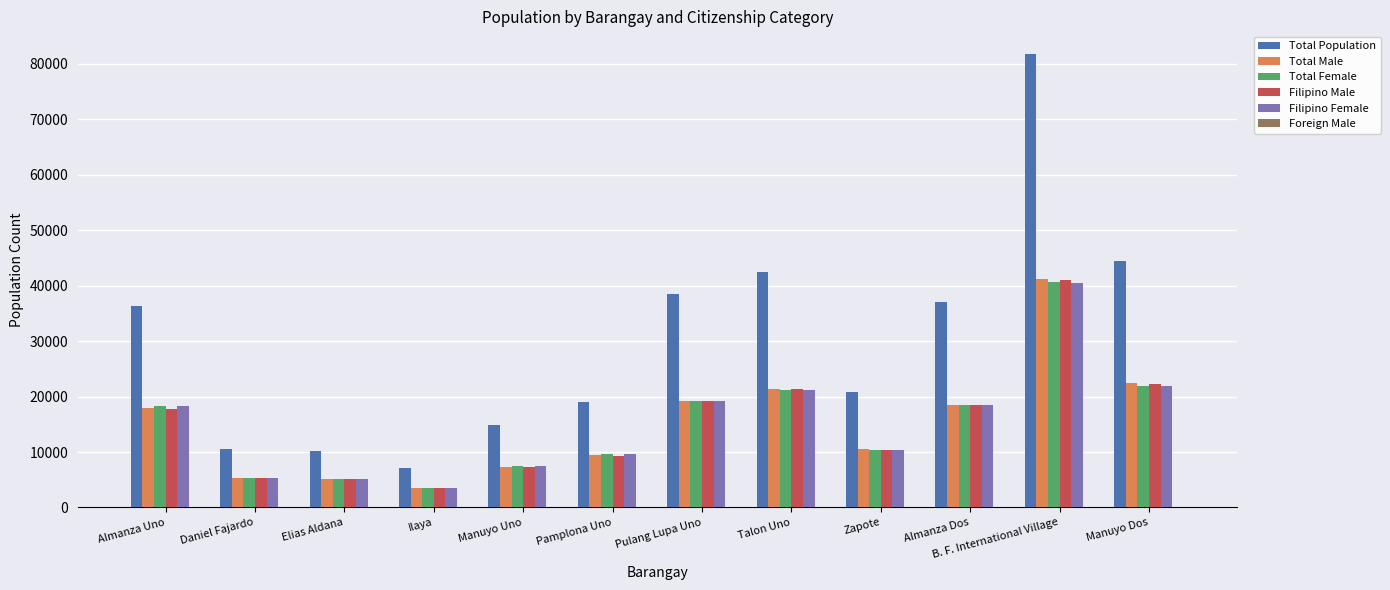

What is the highest value of the Filipino Male series?

41030